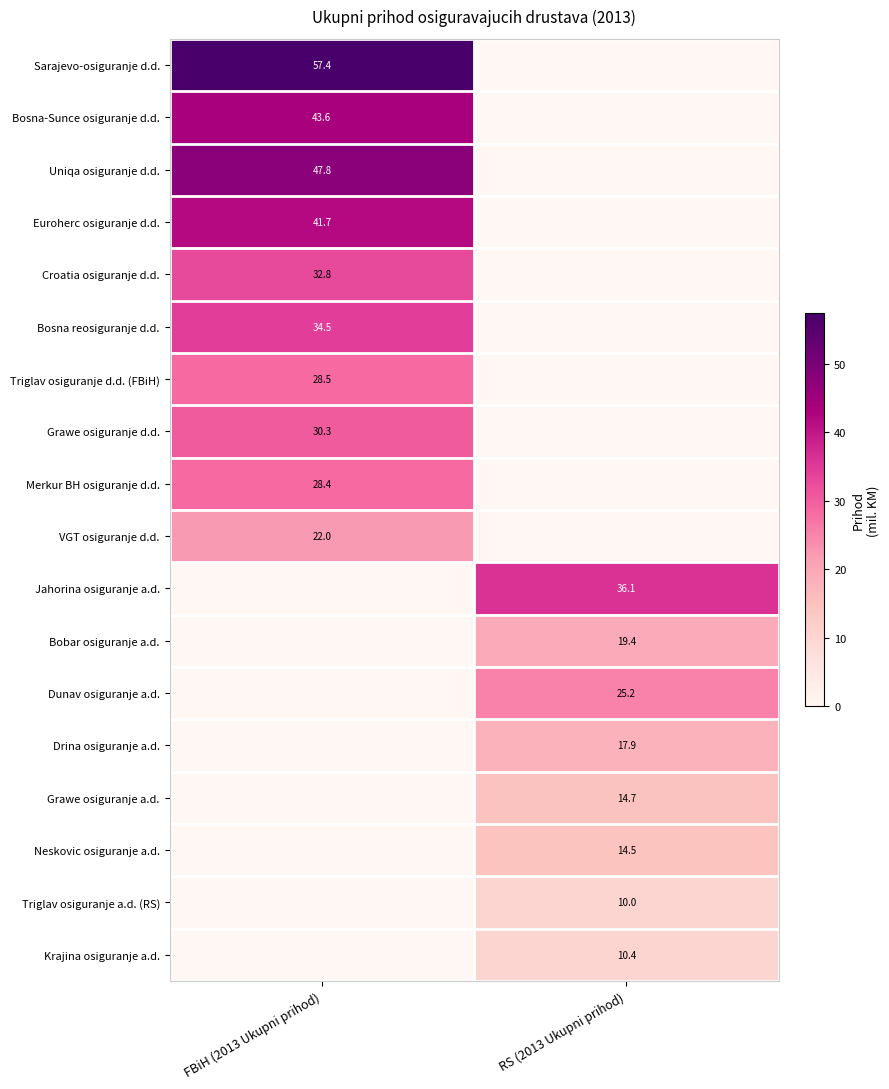

True or false: Jahorina osiguranje a.d. has a value of 36.1 at RS (2013 Ukupni prihod).

True